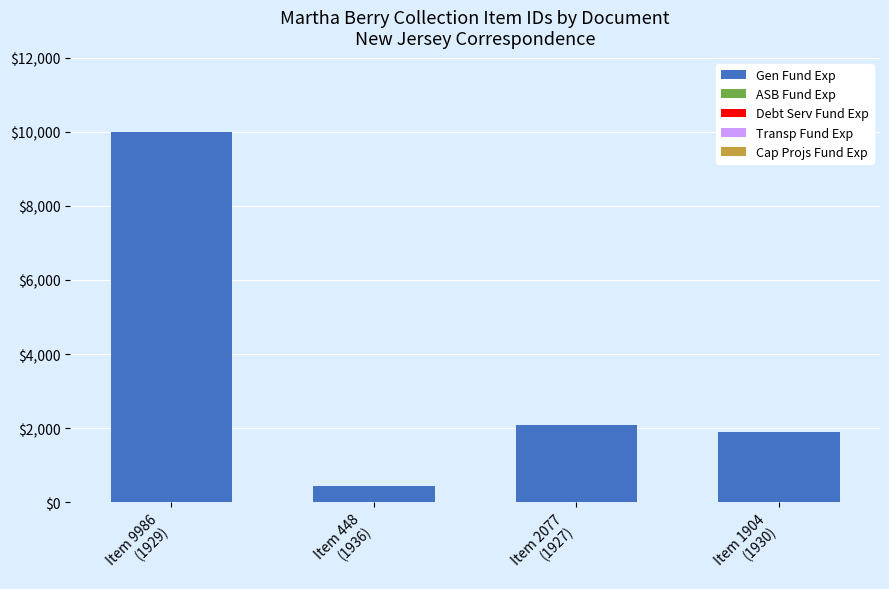

What is the minimum value shown in the chart?

448